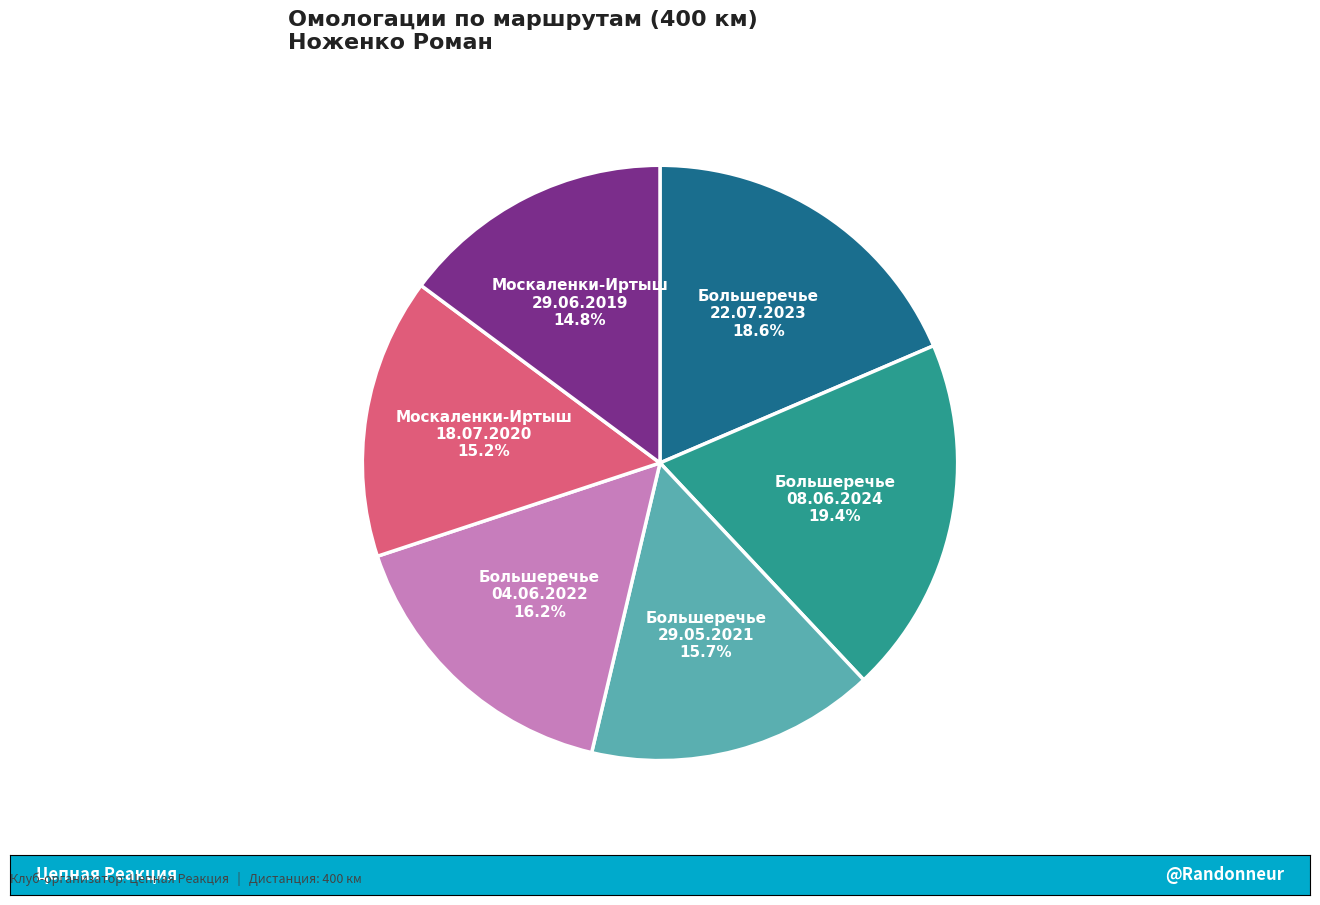

What is the largest slice in the pie chart?

Большеречье 08.06.2024